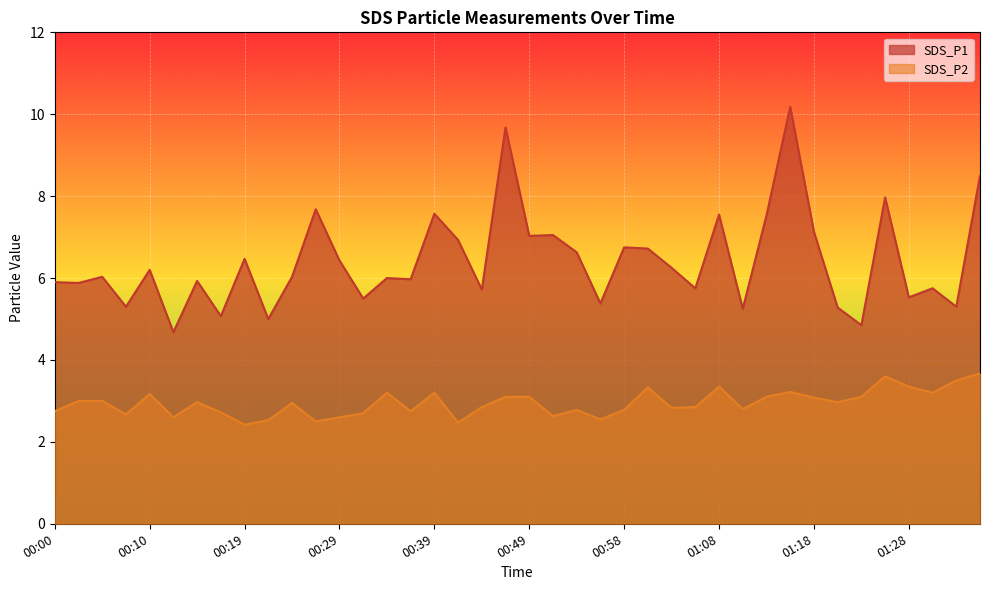

Reading right to left, extract all data points from this chart.

SDS_P1: 01:35=8.5	01:33=5.3	01:30=5.8	01:28=5.5	01:25=8.0	01:23=4.8	01:20=5.3	01:18=7.1	01:16=10.2	01:13=7.5	01:11=5.2	01:08=7.5	01:06=5.8	01:03=6.2	01:01=6.7	00:58=6.8	00:56=5.4	00:54=6.6	00:51=7.0	00:49=7.0	00:46=9.7	00:44=5.7	00:41=6.9	00:39=7.6	00:36=6.0	00:34=6.0	00:32=5.5	00:29=6.4	00:27=7.7	00:24=6.0	00:22=5.0	00:19=6.5	00:17=5.1	00:14=5.9	00:12=4.7	00:10=6.2	00:07=5.3	00:05=6.0	00:02=5.9	00:00=5.9
SDS_P2: 01:35=3.7	01:33=3.5	01:30=3.2	01:28=3.4	01:25=3.6	01:23=3.1	01:20=3.0	01:18=3.1	01:16=3.2	01:13=3.1	01:11=2.8	01:08=3.4	01:06=2.9	01:03=2.8	01:01=3.3	00:58=2.8	00:56=2.5	00:54=2.8	00:51=2.6	00:49=3.1	00:46=3.1	00:44=2.9	00:41=2.5	00:39=3.2	00:36=2.8	00:34=3.2	00:32=2.7	00:29=2.6	00:27=2.5	00:24=3.0	00:22=2.5	00:19=2.4	00:17=2.7	00:14=3.0	00:12=2.6	00:10=3.2	00:07=2.7	00:05=3.0	00:02=3.0	00:00=2.8